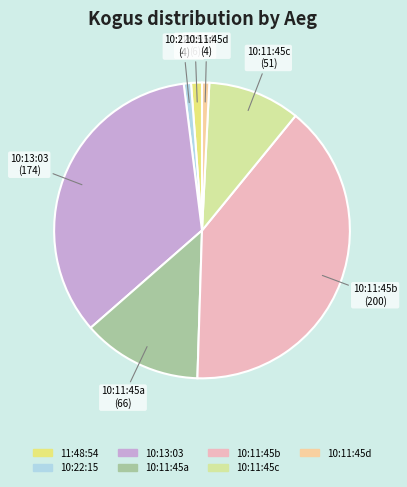

Does 10:11:45b account for over 50% of the chart?

No